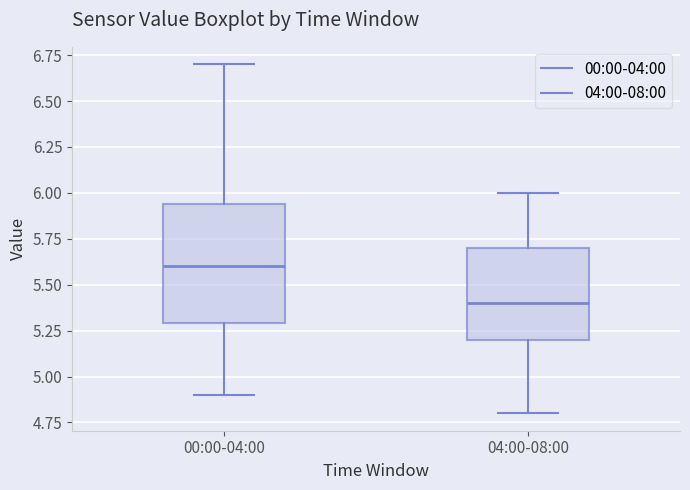

Where is the lower edge of the box for 04:00-08:00 on the y-axis? The values are not printed on the chart, so give them approximately, as read against the axis.

5.20